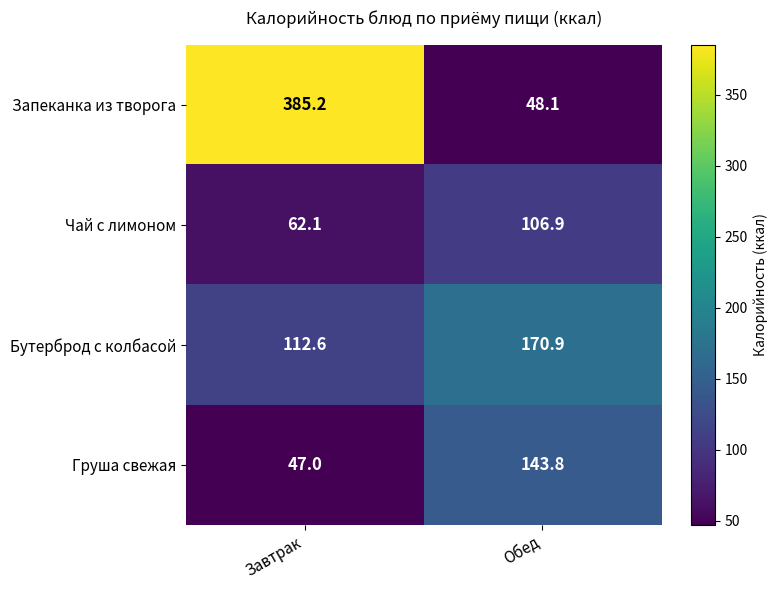

The Запеканка из творога series shows 76.5 at Обед. True or false?

False